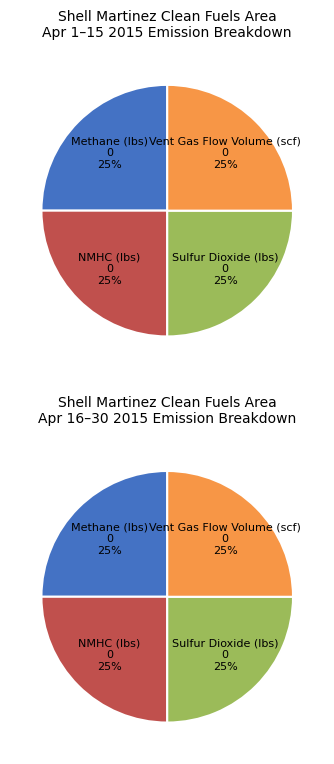

Count the number of slices in the pie.

4